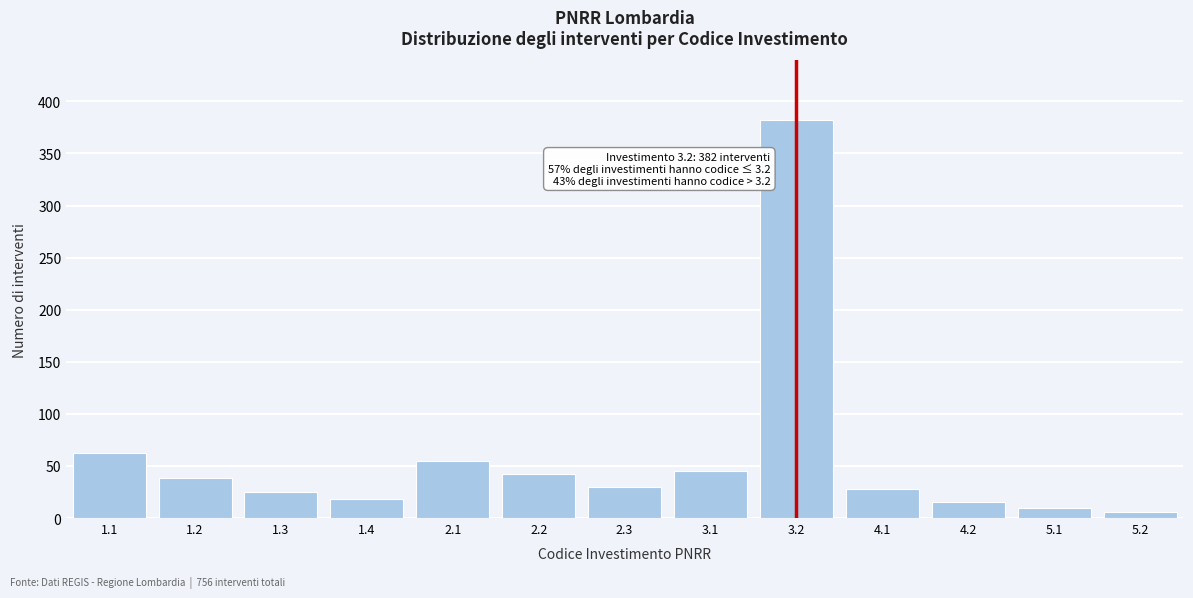

Reading left to right, what are all the values shown in this chart?

1.1=62	1.2=38	1.3=25	1.4=18	2.1=55	2.2=42	2.3=30	3.1=45	3.2=382	4.1=28	4.2=15	5.1=10	5.2=6